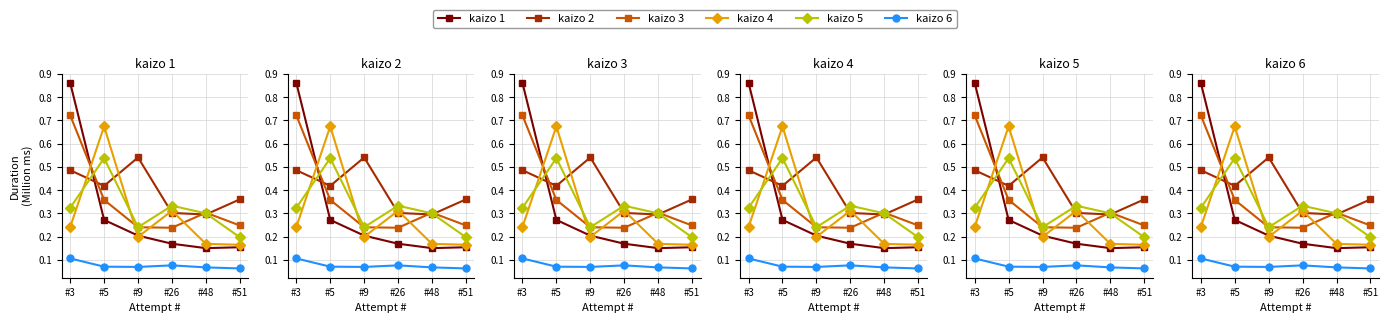

Rank the categories by kaizo 1 value from highest to lowest.

#3, #5, #9, #26, #51, #48